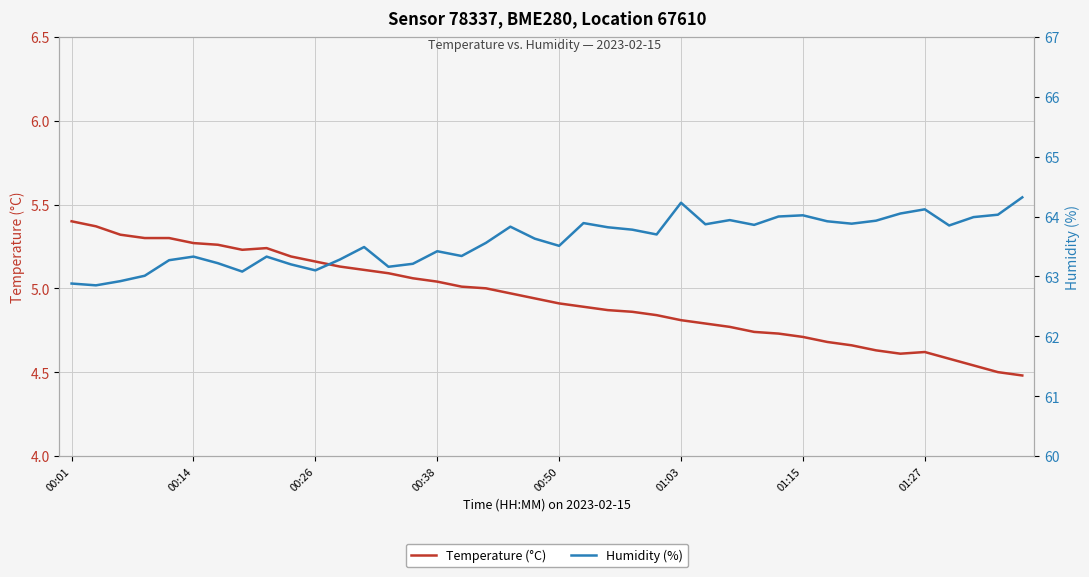

What is the difference between the Humidity (%) values at 16 and 00:38?

0.3